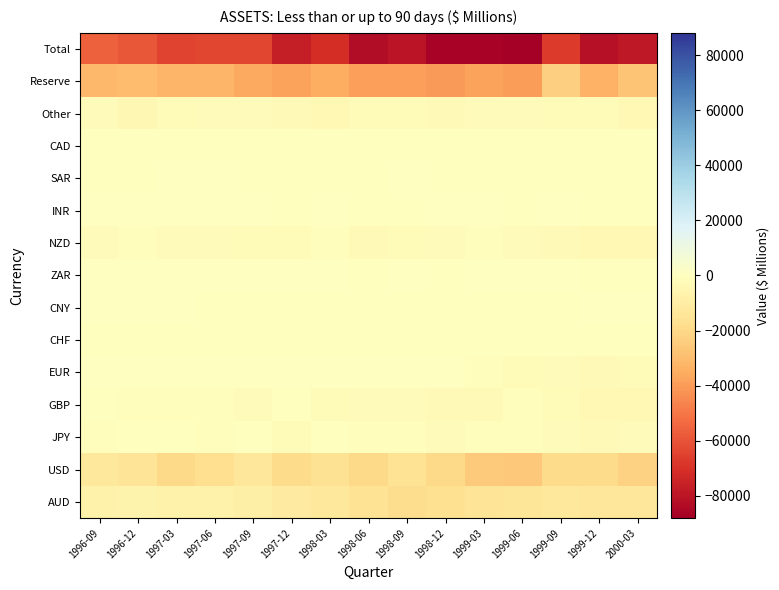

What is the spread (max minus min) of values at 1996-09?

56375